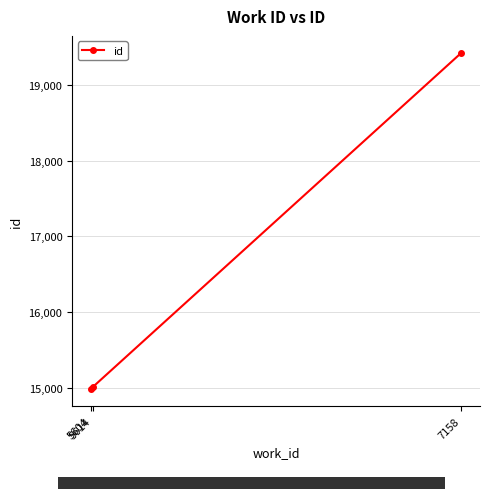

At which label is the value closest to 17202?

5614